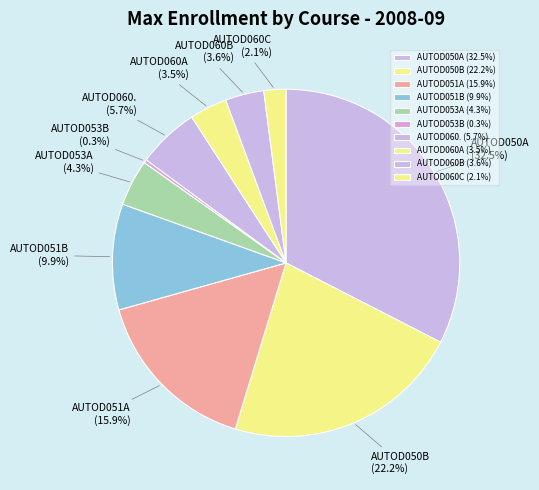

Combined, do AUTOD050A and AUTOD053B account for over 50%?

No